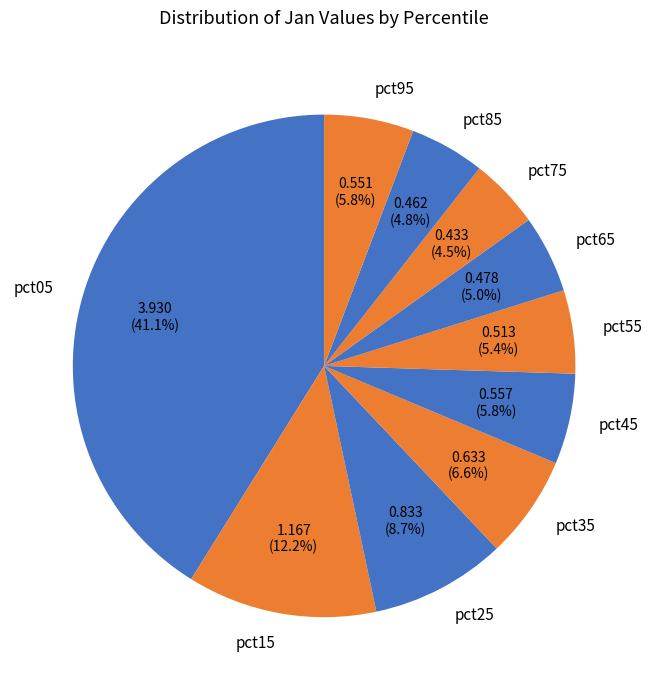

Which slice is the largest?

pct05